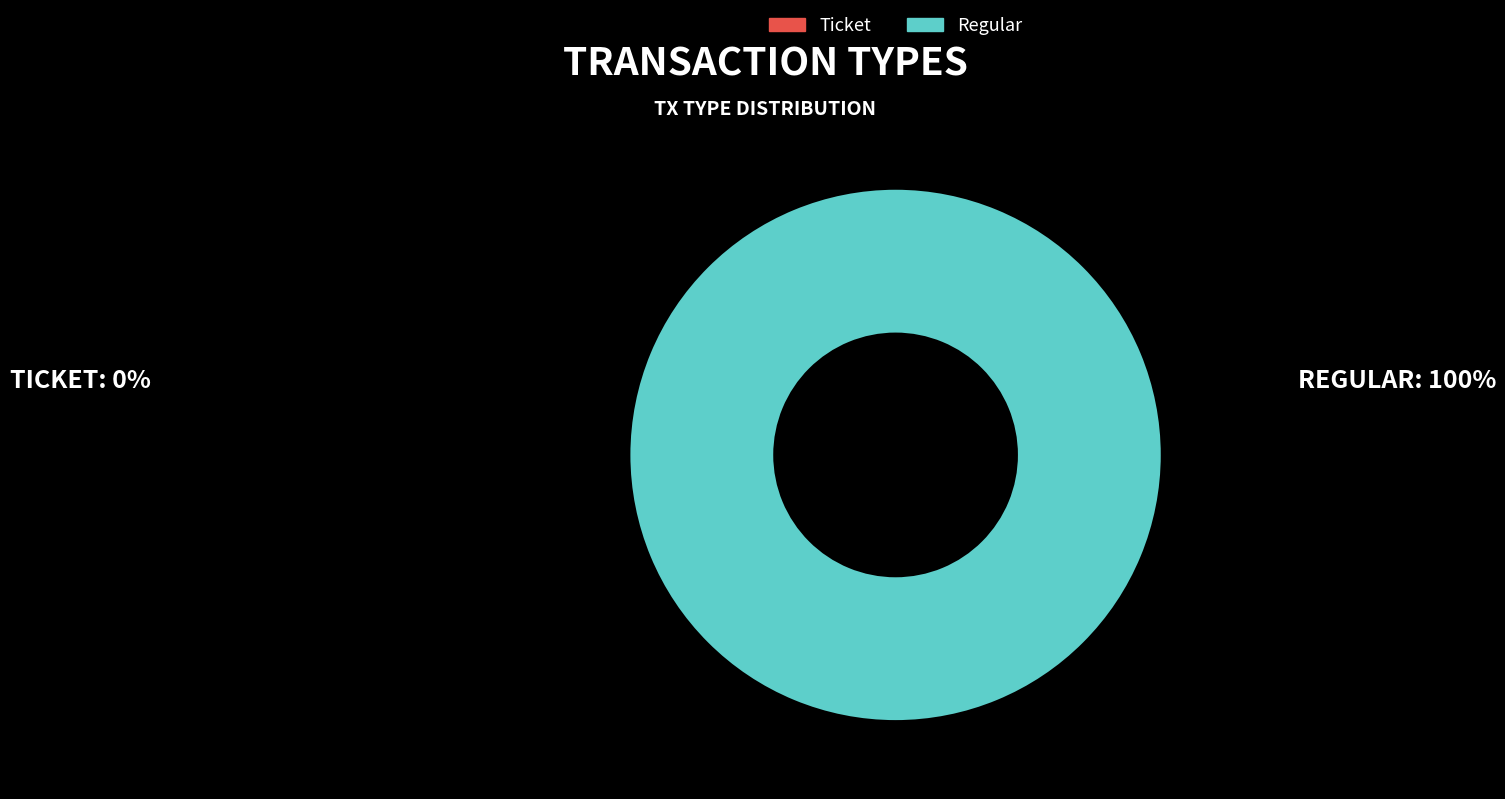

Does Regular represent more than half of the total?

Yes